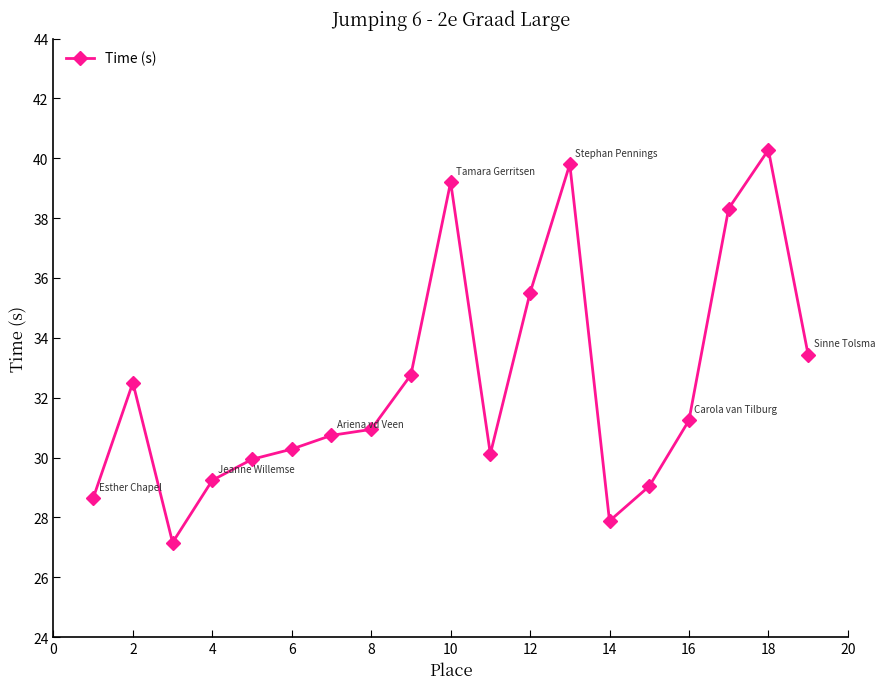

What is the value of the 12th point from the left?

35.5